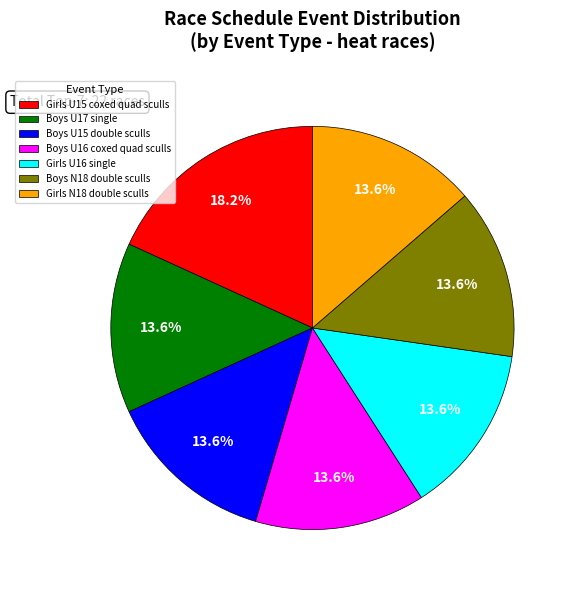

Count the number of slices in the pie.

7